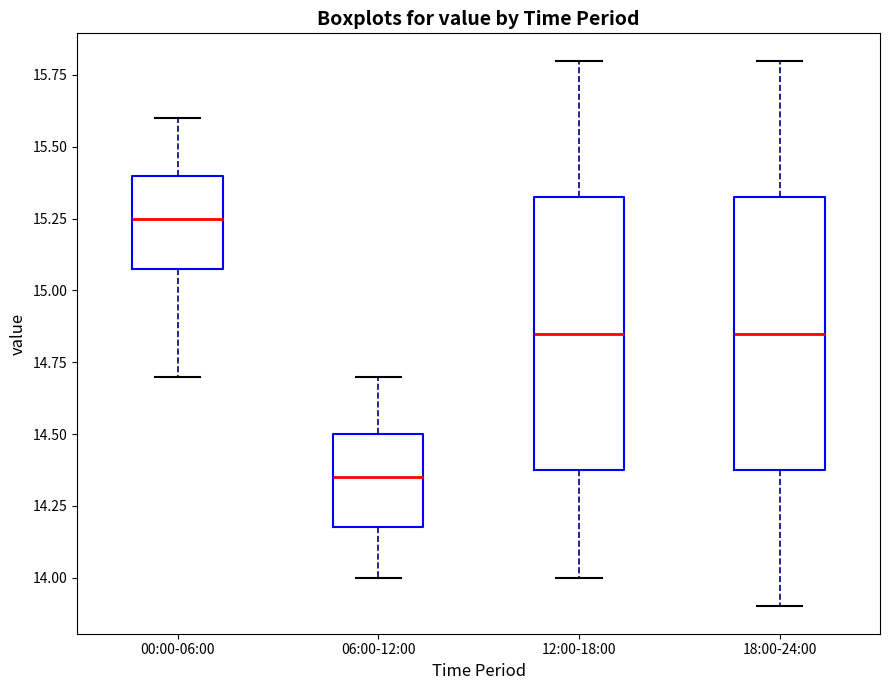

Reading left to right, read every box against the y-axis: the position of its median line, the range the box covers, and the ends of its whiskers. The values are not printed on the chart, so give them approximately, as read against the axis.

00:00-06:00: median 15.25, box 15.10 to 15.40, whiskers 14.70 to 15.60
06:00-12:00: median 14.35, box 14.20 to 14.50, whiskers 14.00 to 14.70
12:00-18:00: median 14.85, box 14.40 to 15.35, whiskers 14.00 to 15.80
18:00-24:00: median 14.85, box 14.40 to 15.35, whiskers 13.90 to 15.80